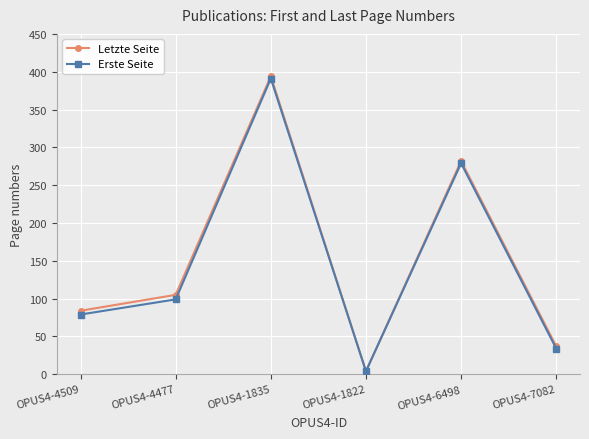

Reading right to left, extract all data points from this chart.

Letzte Seite: OPUS4-7082=37	OPUS4-6498=282	OPUS4-1822=4	OPUS4-1835=394	OPUS4-4477=105	OPUS4-4509=84
Erste Seite: OPUS4-7082=34	OPUS4-6498=279	OPUS4-1822=4	OPUS4-1835=391	OPUS4-4477=99	OPUS4-4509=79